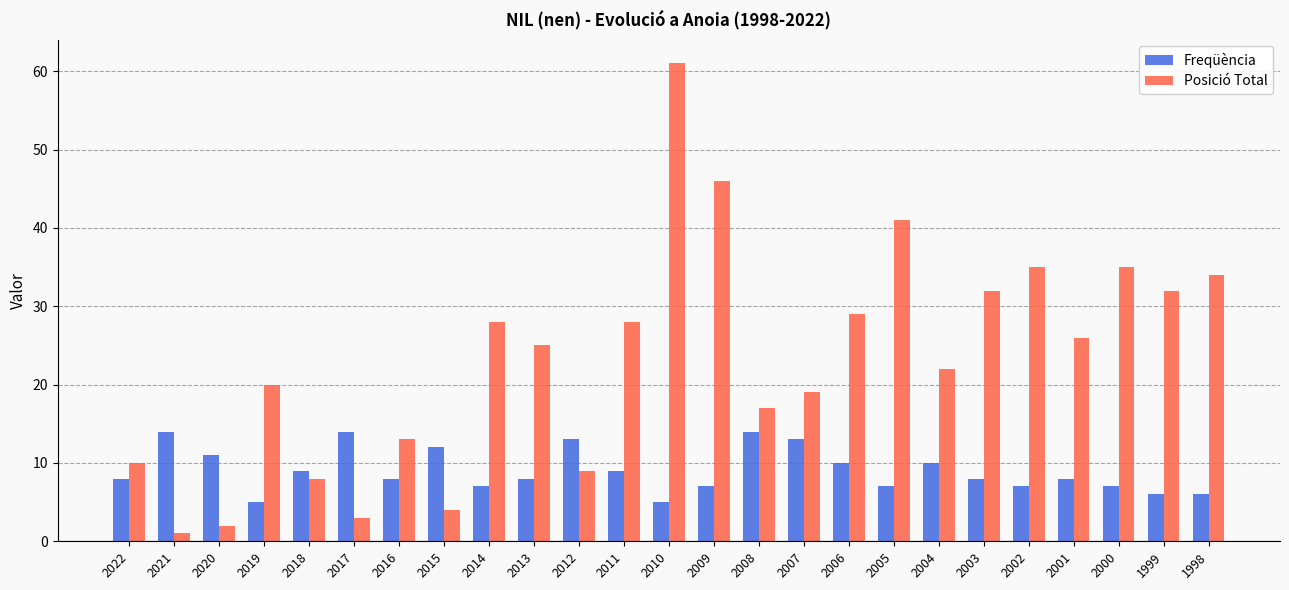

Which category has the highest value across all series?

2010